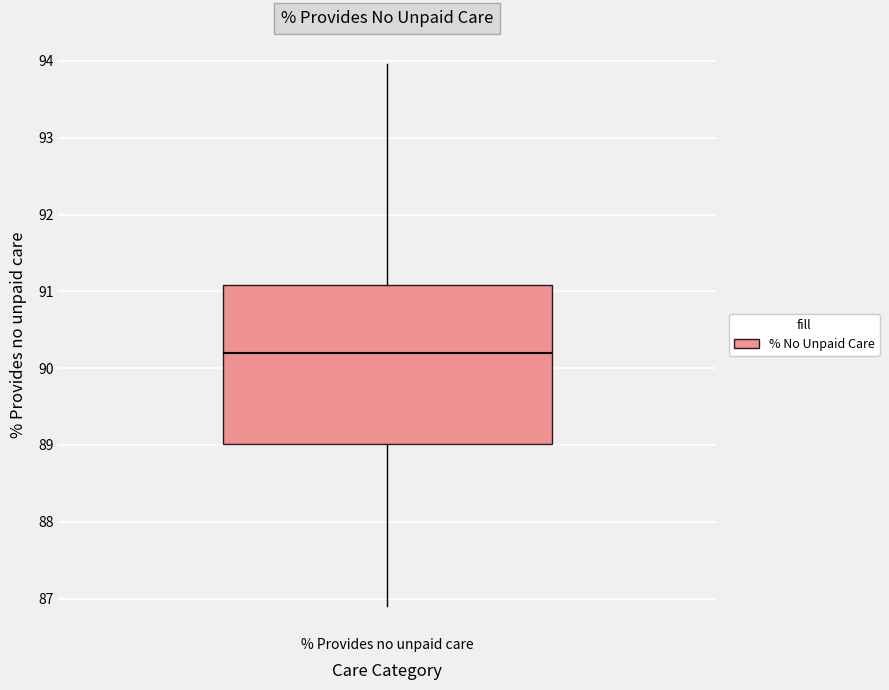

Where does the median line of the box for % Provides no unpaid care sit on the y-axis? The values are not printed on the chart, so give them approximately, as read against the axis.

90.2